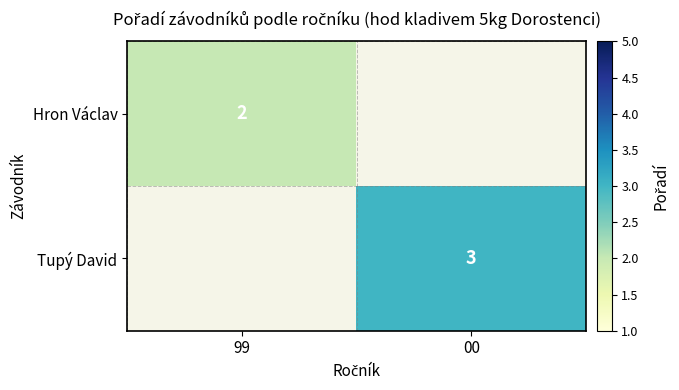

The Hron Václav series shows 1 at 99. True or false?

False